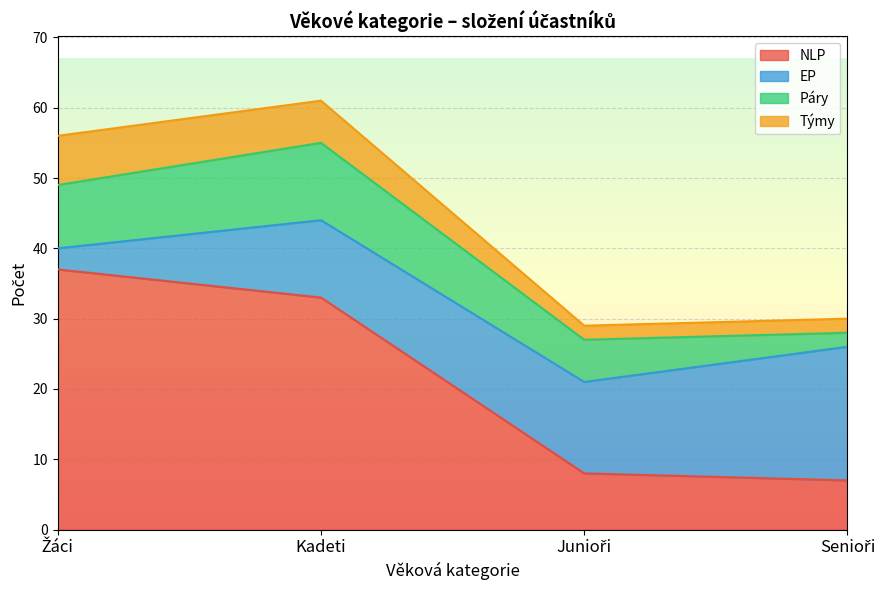

Does the chart display data point markers on the line(s)?

No